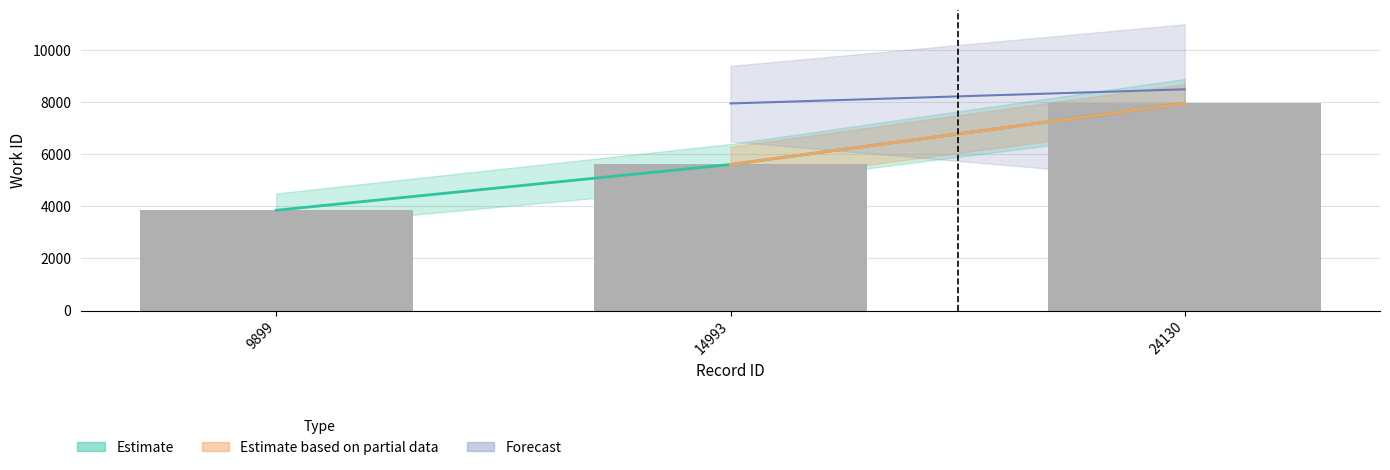

What is the average value?

5807